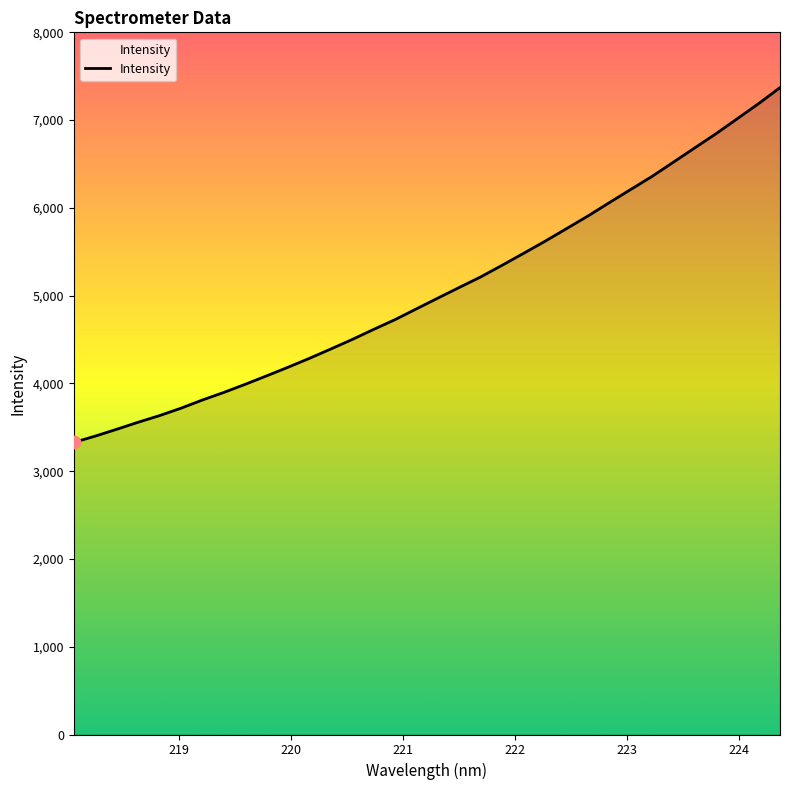

What is the difference between the maximum and minimum values?

4042.2